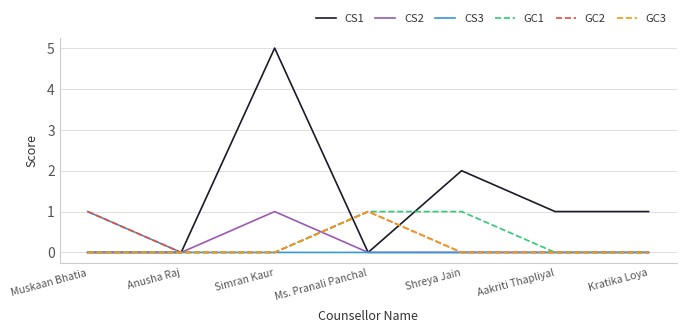

What is the total value across all series at Shreya Jain?

3